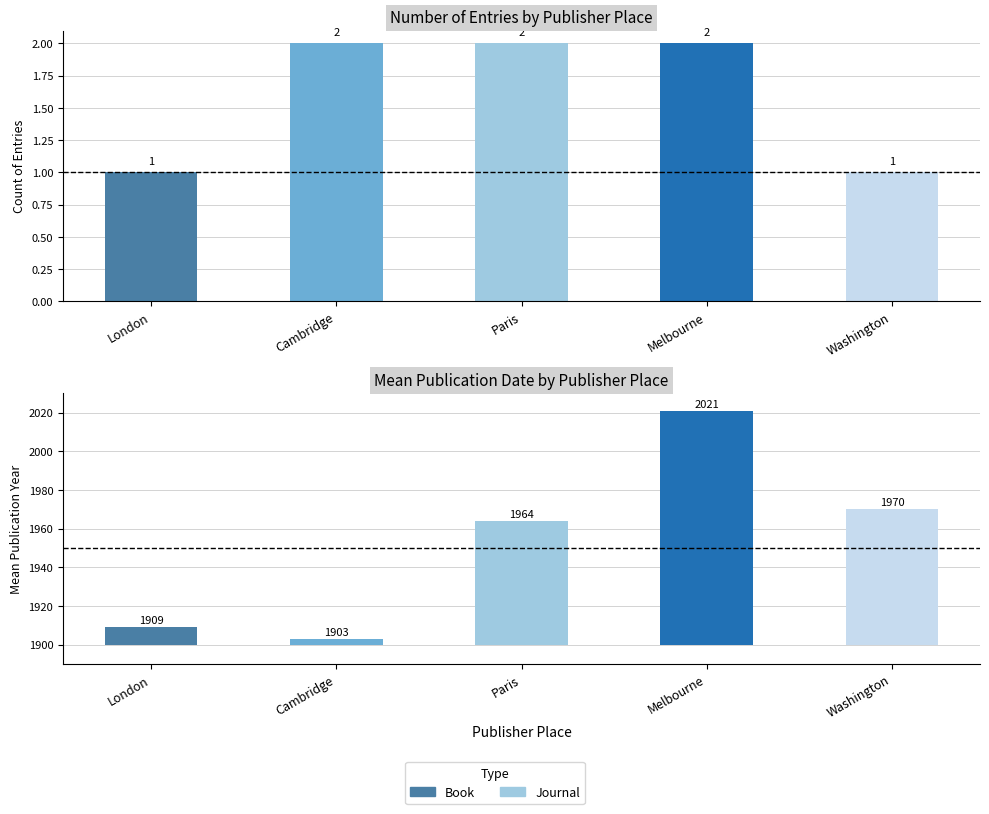

At Washington, list the series in order from smallest to largest.

Count, Mean Date (offset from 1900)